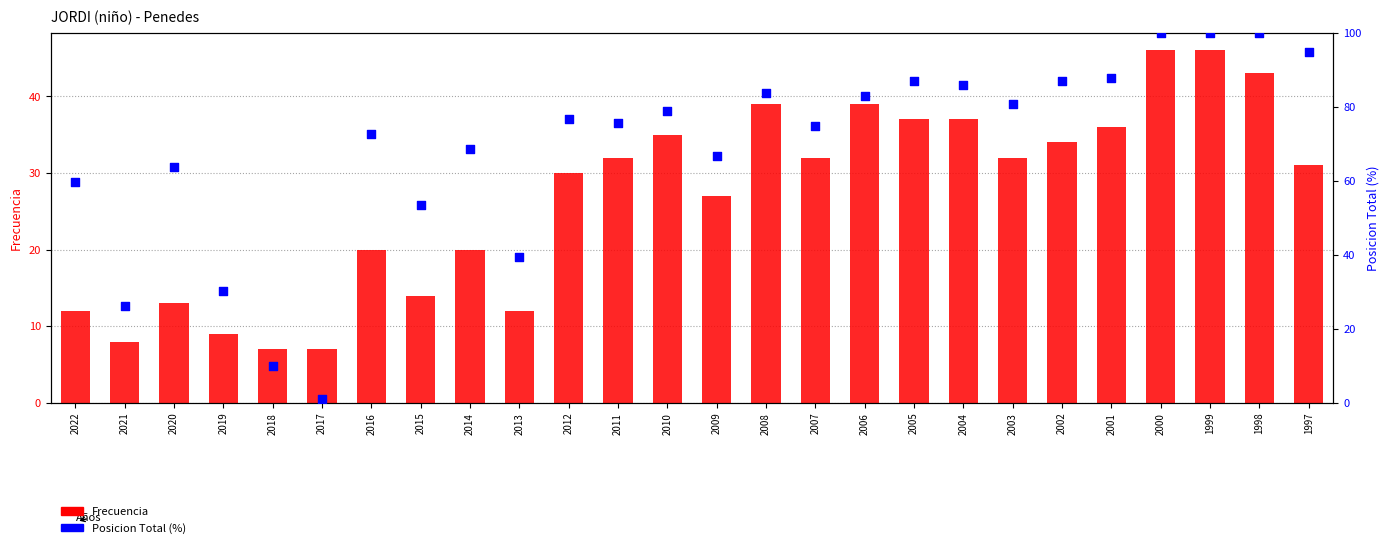

At how many categories does at least one series exceed 21?

24